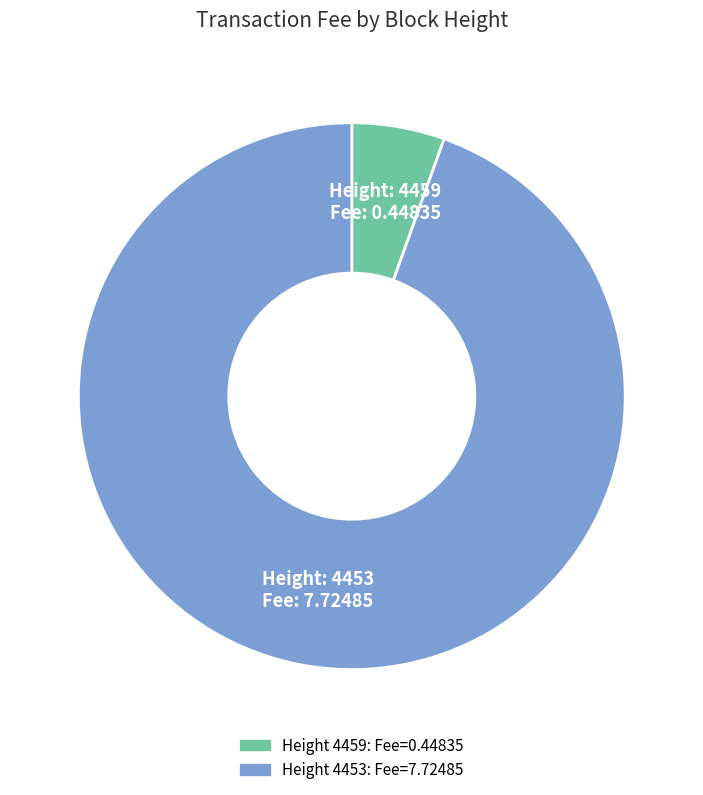

Does any single category account for the majority?

Yes